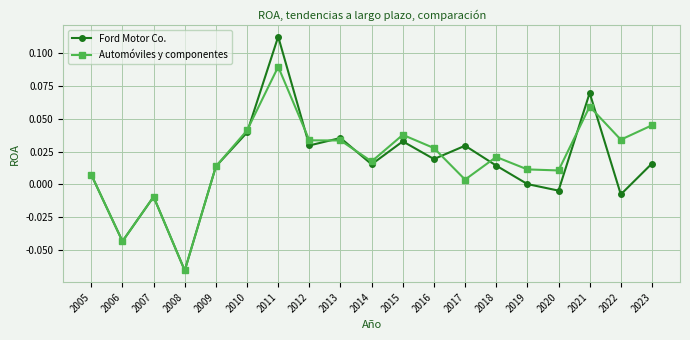

Where is the first local minimum for Ford Motor Co.?

2006